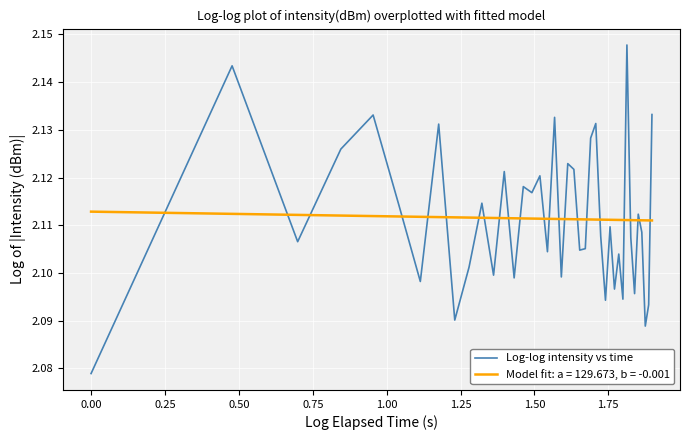

Rank the series by their maximum value, from lowest to highest.

Model fit: a = 129.673, b = -0.001, Log-log intensity vs time